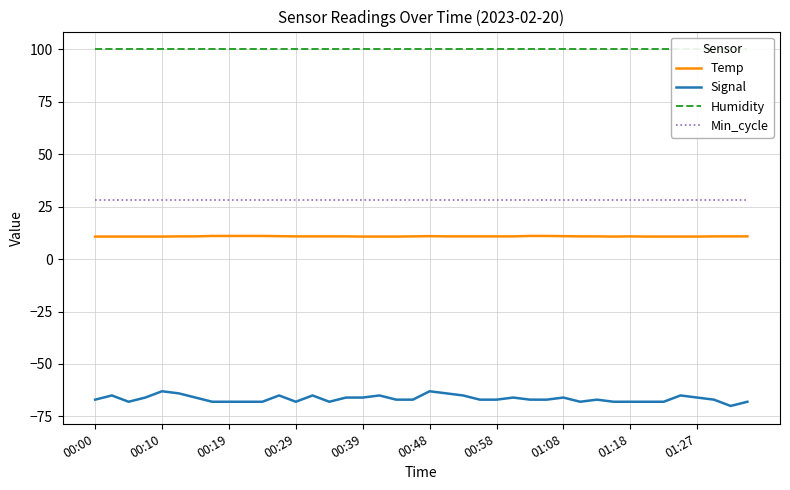

True or false: Min_cycle and Humidity cross at least once.

False